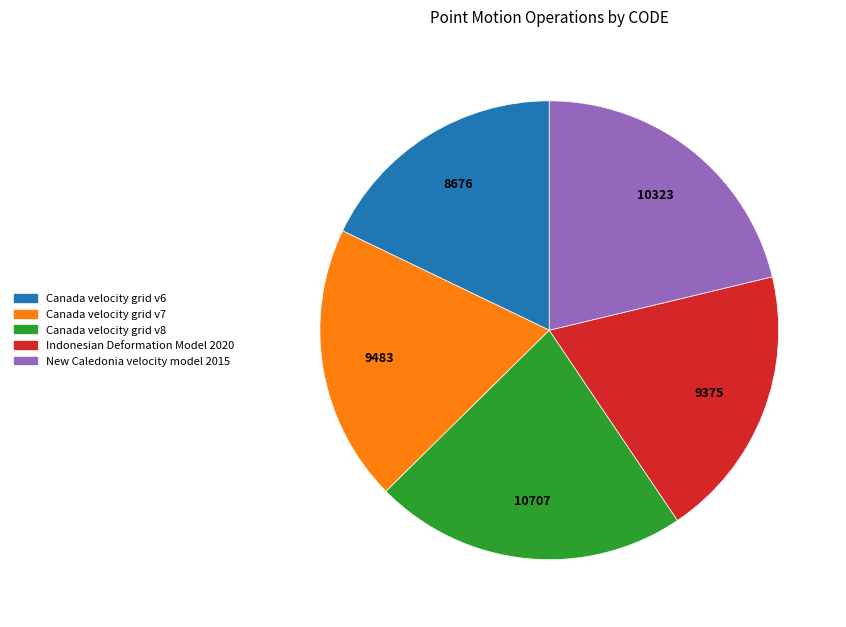

What is the ratio of the value at Canada velocity grid v8 to the value at New Caledonia velocity model 2015?

1.0